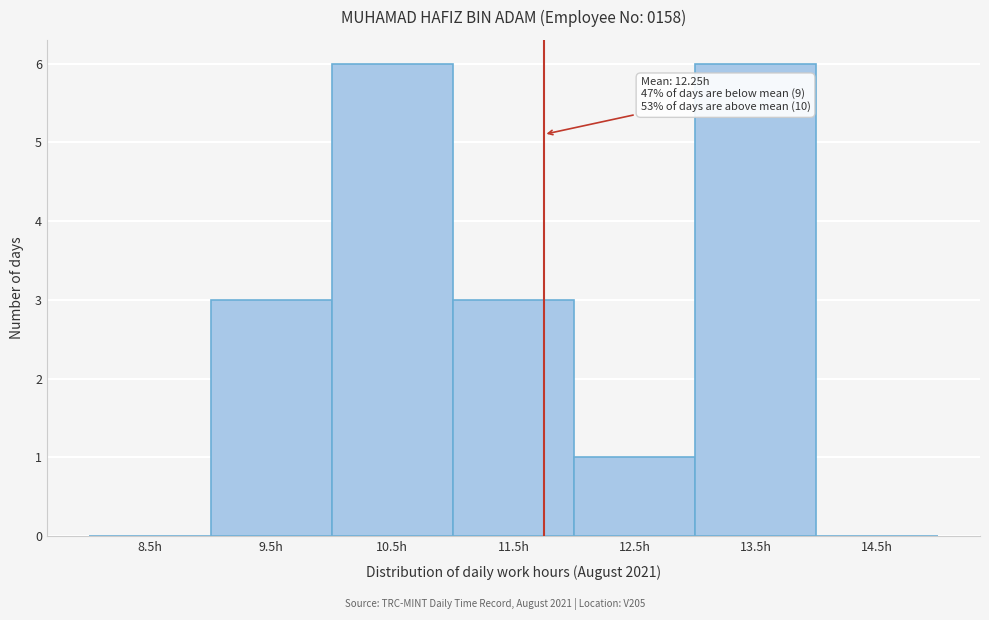

Reading left to right, what are all the values shown in this chart?

8.5h=0	9.5h=3	10.5h=6	11.5h=3	12.5h=1	13.5h=6	14.5h=0